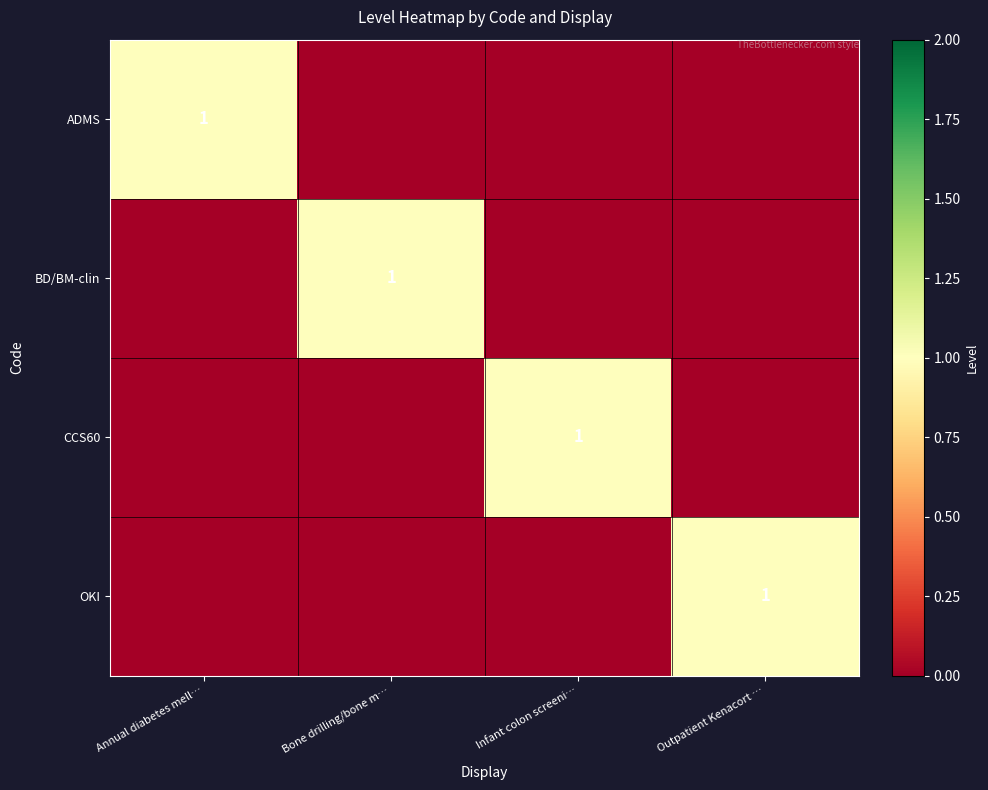

The OKI series shows 0 at Outpatient Kenacort …. True or false?

False